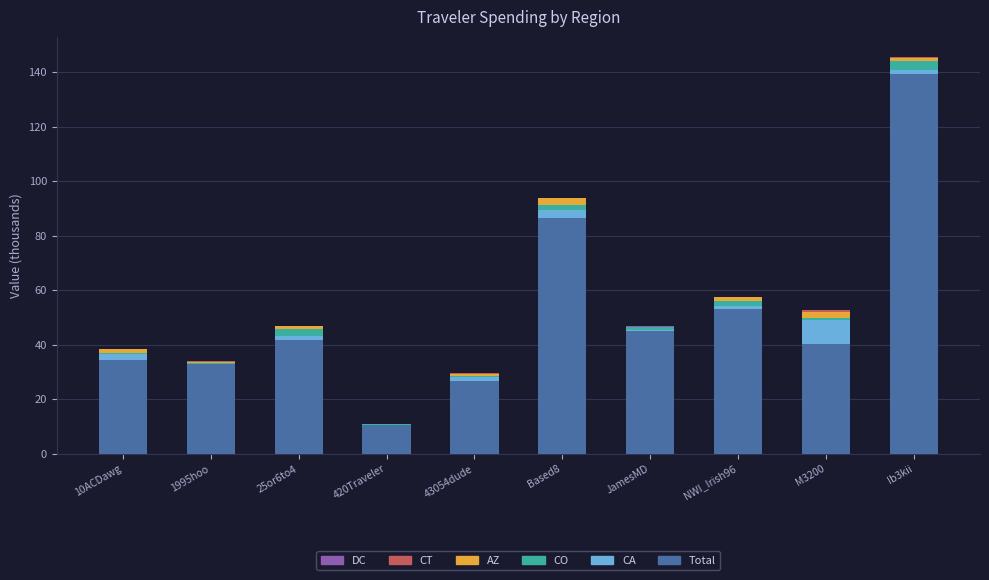

What is the highest value of the Total series?

139.5